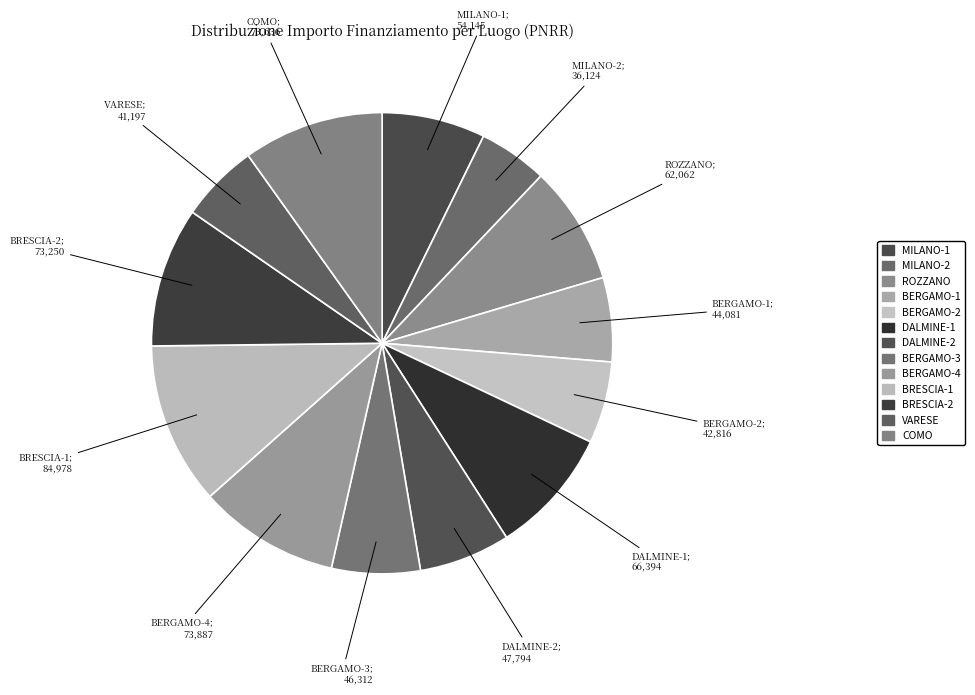

How many slices are in this pie chart?

13